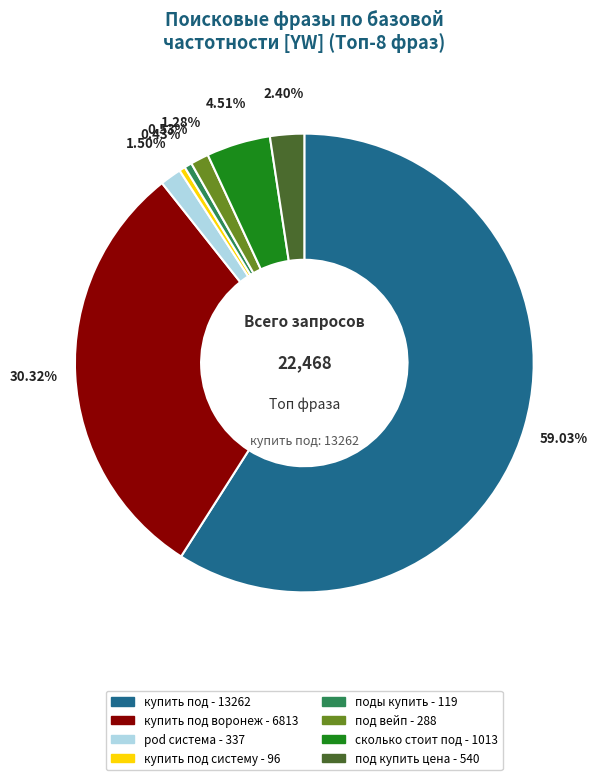

Is there a majority slice in this chart?

Yes